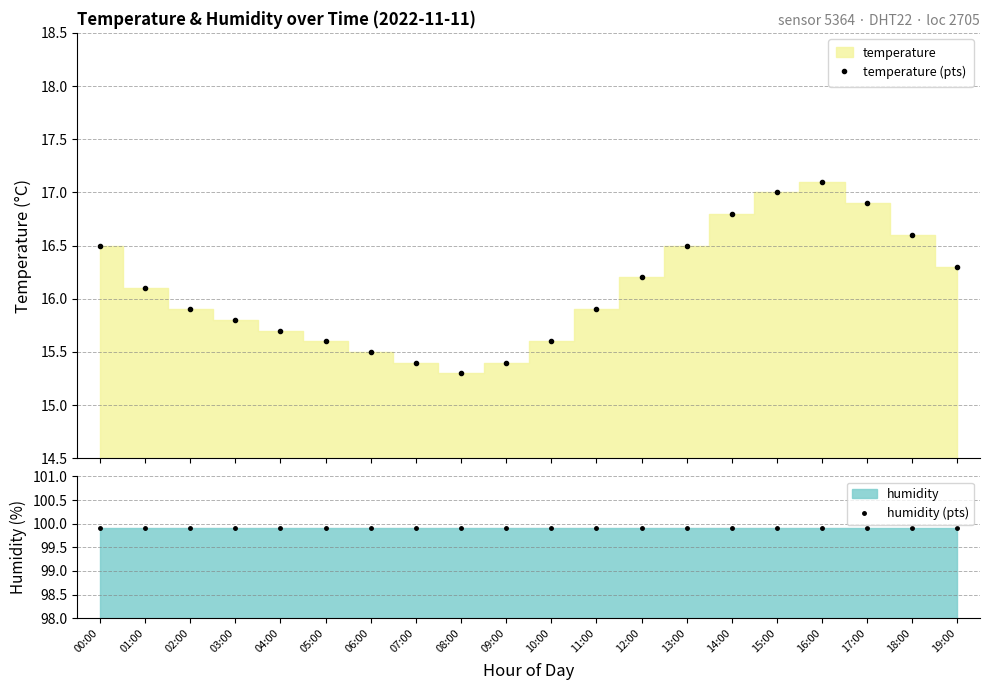

How many categories are shown in the chart?

20